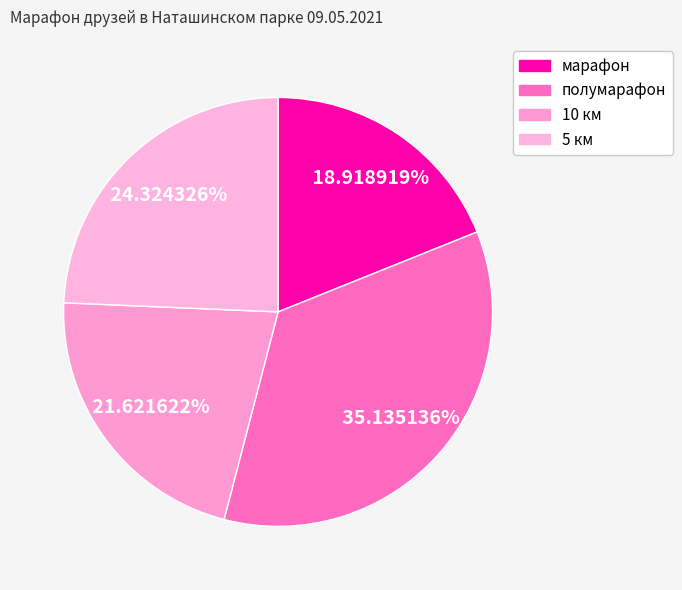

To the nearest percent, what percentage of the pie is 10 км?

22%